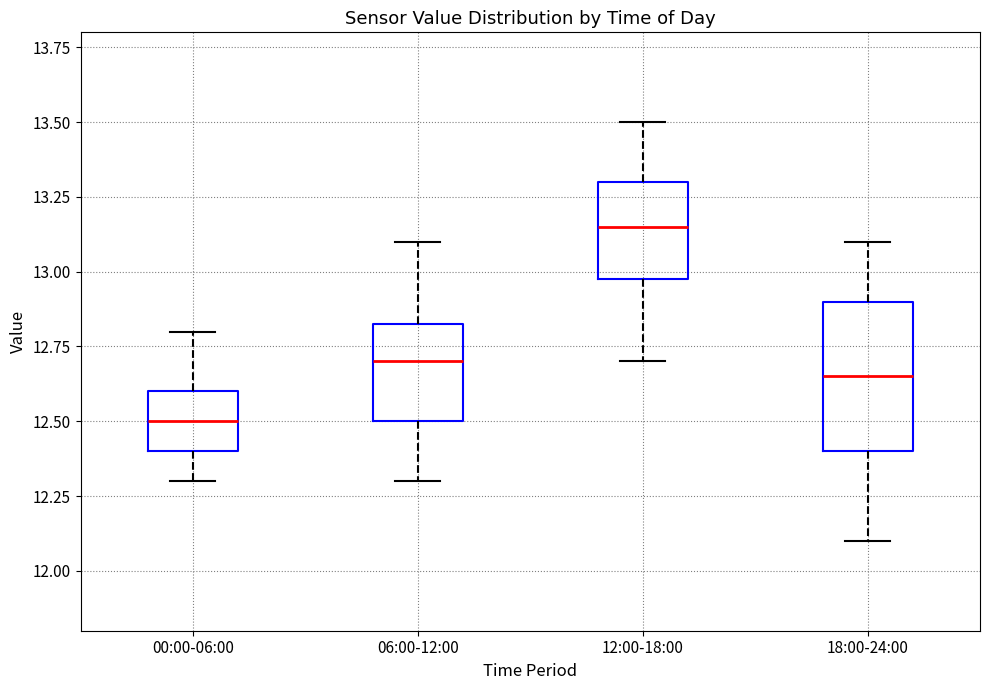

Which box is the tallest, from its lower edge to its upper edge?

18:00-24:00